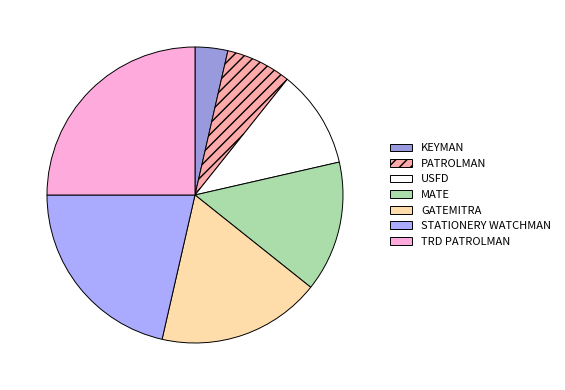

True or false: PATROLMAN accounts for 1% of the total.

False